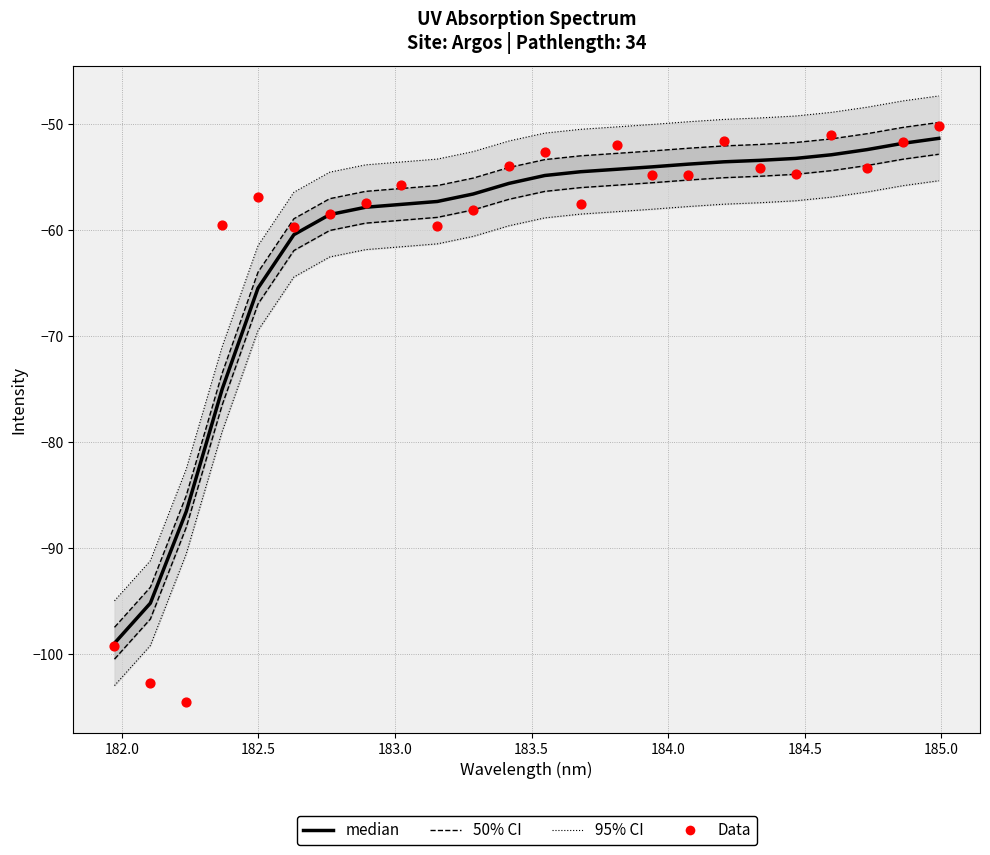

At how many categories does at least one series exceed -70?

21